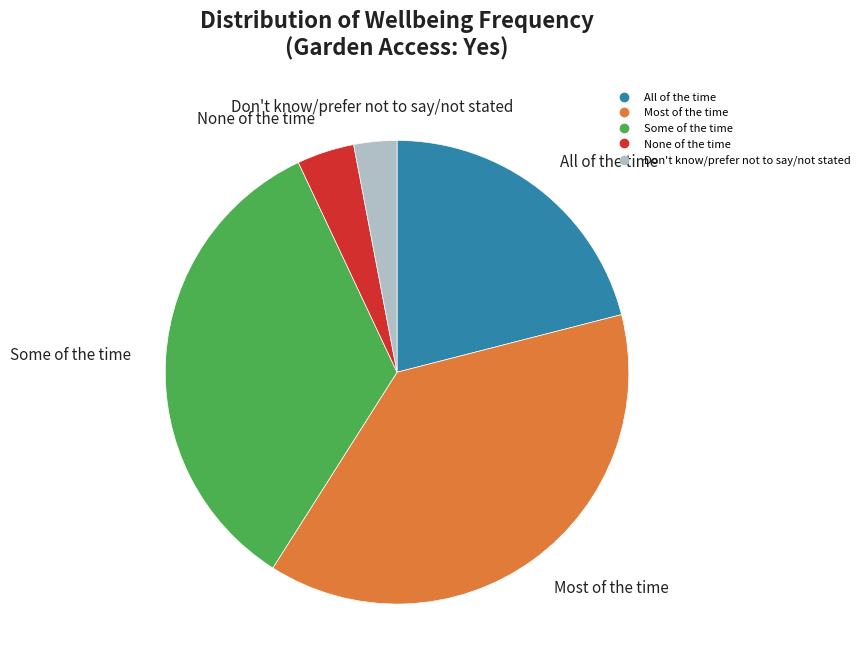

Do Don't know/prefer not to say/not stated and All of the time together represent more than half of the pie?

No